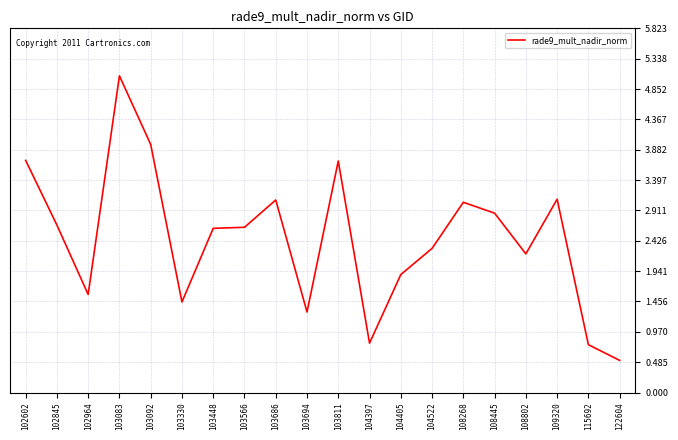

What is the change in value from 103092 to 115692?

-3.2